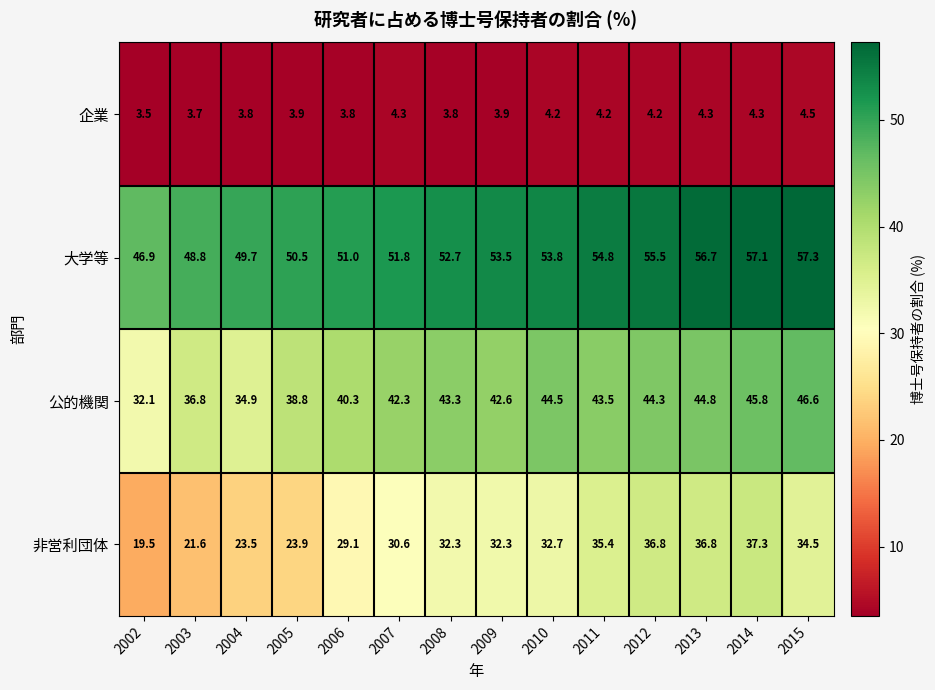

At which category does the chart reach its peak across all series?

2015